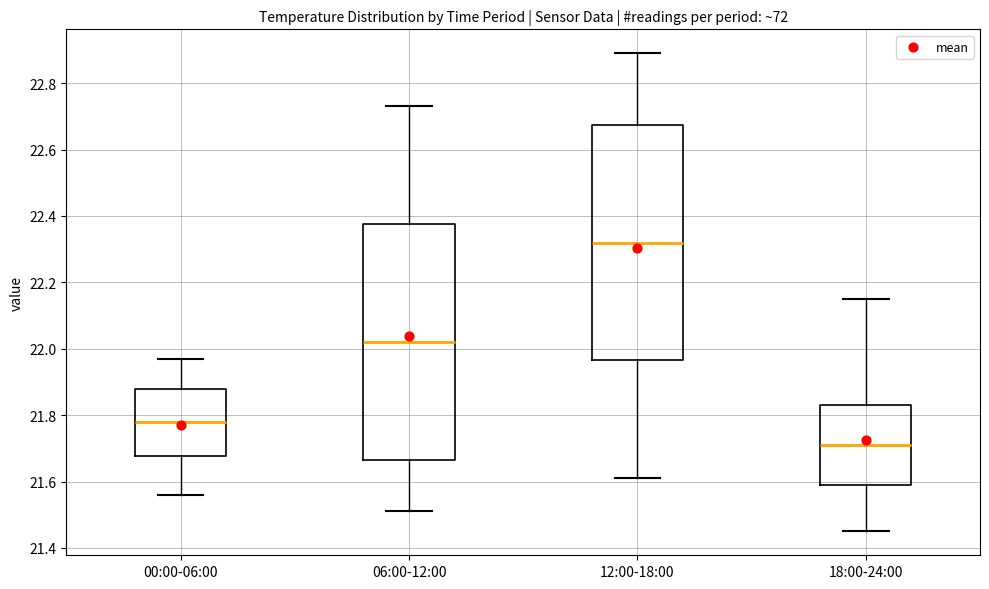

Reading left to right, transcribe this box plot: for each box, give where its median line is, the range the box spans, and where its two whiskers end, as read against the y-axis. The values are not printed on the chart, so give them approximately, as read against the axis.

00:00-06:00: median 21.78, box 21.68 to 21.88, whiskers 21.56 to 21.98
06:00-12:00: median 22.02, box 21.66 to 22.38, whiskers 21.52 to 22.74
12:00-18:00: median 22.32, box 21.96 to 22.68, whiskers 21.62 to 22.90
18:00-24:00: median 21.72, box 21.60 to 21.84, whiskers 21.46 to 22.16